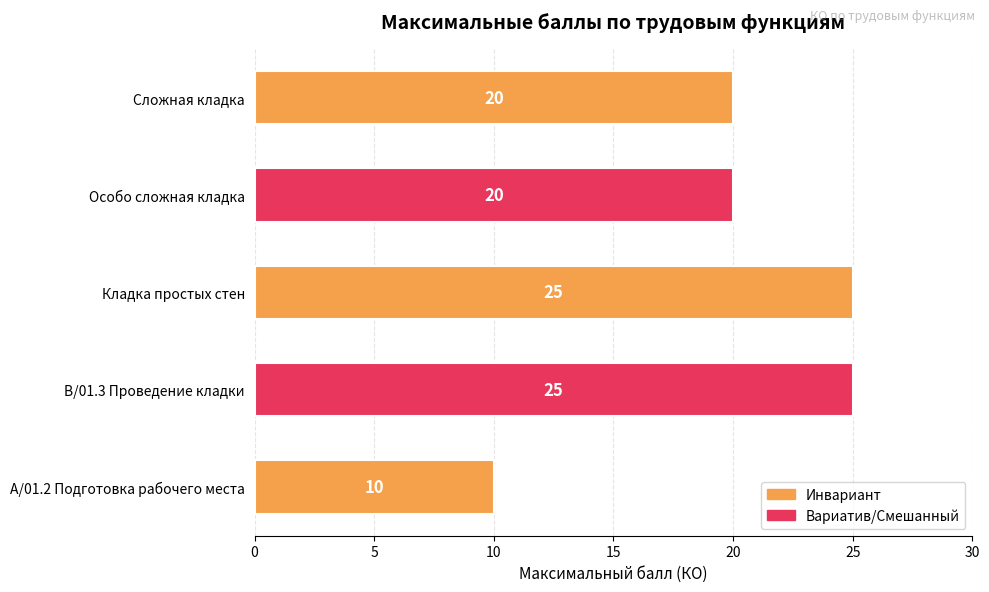

How many series are shown in this chart?

1